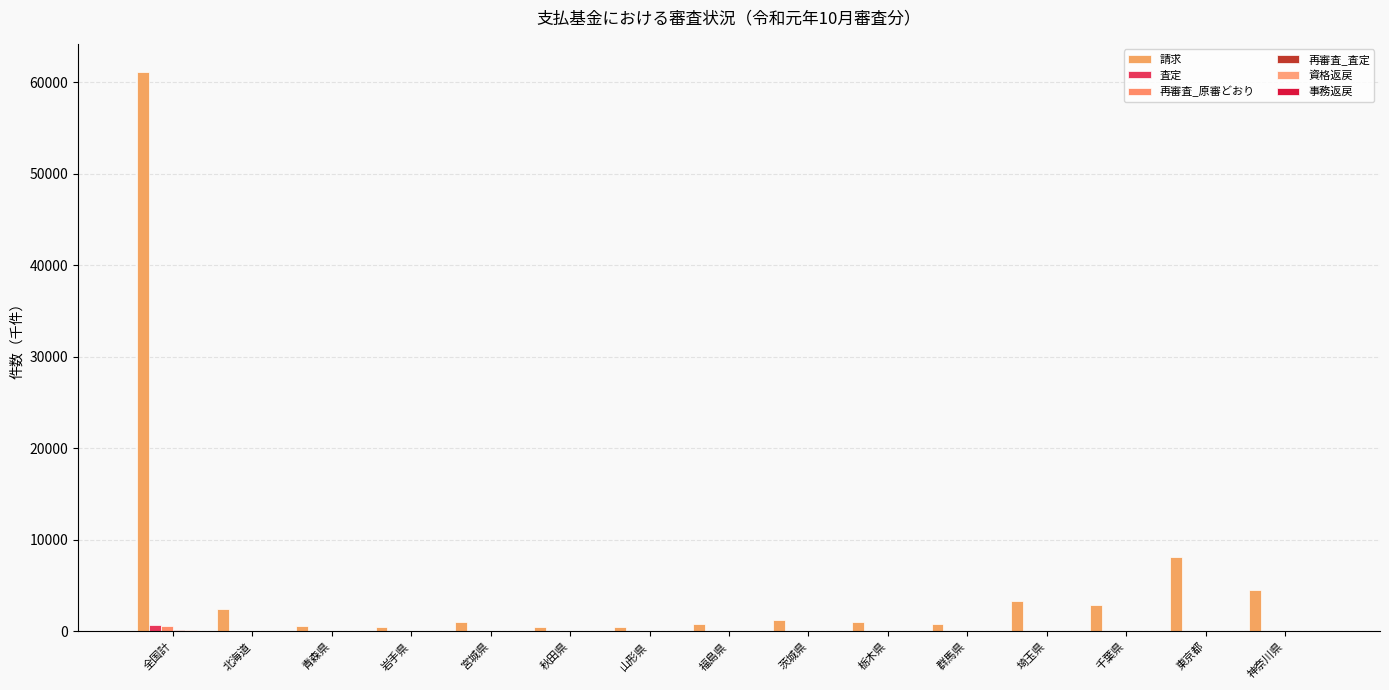

Reading left to right, what are all the values shown in this chart?

請求: 全国計=61151.8	北海道=2464.2	青森県=588.5	岩手県=474.1	宮城県=1017.8	秋田県=456.5	山形県=469.5	福島県=808.4	茨城県=1282.1	栃木県=1001.2	群馬県=806.1	埼玉県=3348.2	千葉県=2849.7	東京都=8182.0	神奈川県=4558.5
査定: 全国計=681.6	北海道=46.9	青森県=5.0	岩手県=3.7	宮城県=5.1	秋田県=1.9	山形県=2.8	福島県=6.5	茨城県=13.8	栃木県=8.3	群馬県=7.2	埼玉県=27.7	千葉県=38.1	東京都=89.3	神奈川県=56.0
再審査_原審どおり: 全国計=581.4	北海道=30.7	青森県=4.7	岩手県=5.3	宮城県=10.5	秋田県=5.0	山形県=3.3	福島県=7.0	茨城県=10.9	栃木県=8.3	群馬県=6.6	埼玉県=28.8	千葉県=26.6	東京都=92.9	神奈川県=42.3
再審査_査定: 全国計=207.0	北海道=11.2	青森県=2.0	岩手県=1.8	宮城県=4.0	秋田県=1.0	山形県=1.8	福島県=2.5	茨城県=4.9	栃木県=3.2	群馬県=2.8	埼玉県=7.4	千葉県=9.2	東京都=27.2	神奈川県=12.1
資格返戻: 全国計=103.1	北海道=4.9	青森県=0.8	岩手県=0.8	宮城県=1.9	秋田県=0.6	山形県=0.7	福島県=1.2	茨城県=2.5	栃木県=1.4	群馬県=1.7	埼玉県=5.2	千葉県=4.0	東京都=13.0	神奈川県=7.1
事務返戻: 全国計=15.9	北海道=0.6	青森県=0.1	岩手県=0.1	宮城県=0.3	秋田県=0.1	山形県=0.1	福島県=0.2	茨城県=0.4	栃木県=0.2	群馬県=0.2	埼玉県=0.8	千葉県=0.7	東京都=1.7	神奈川県=1.1